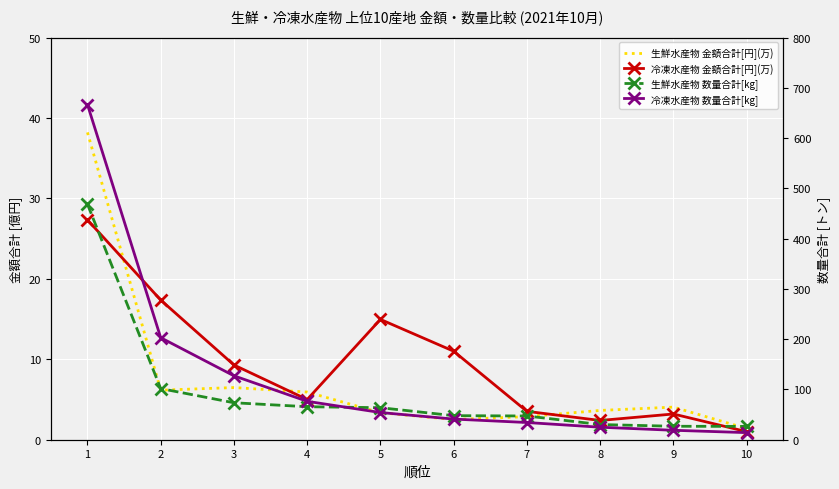

Reading right to left, list all the values displayed in this chart.

生鮮水産物 金額合計[円](万): 1.4	4.1	3.6	2.9	2.5	3.4	5.9	6.5	6.2	38.2
冷凍水産物 金額合計[円](万): 1.0	3.2	2.4	3.5	11.0	15.0	5.0	9.3	17.4	27.3
生鮮水産物 数量合計[kg]: 26.5	26.8	30.2	47.2	47.9	63.7	65.7	73.5	101.7	468.6
冷凍水産物 数量合計[kg]: 14.1	18.8	24.9	34.3	41.1	54.1	76.4	127.2	203.0	666.8